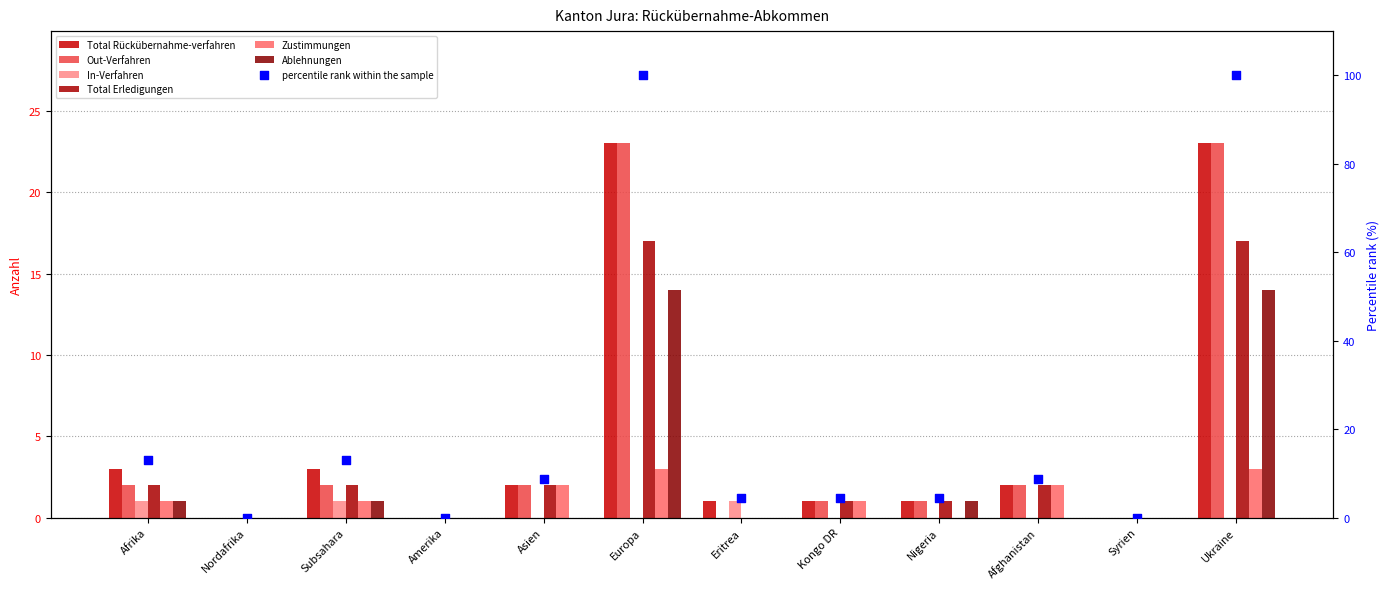

What is the total value across all series at Kongo DR?

4